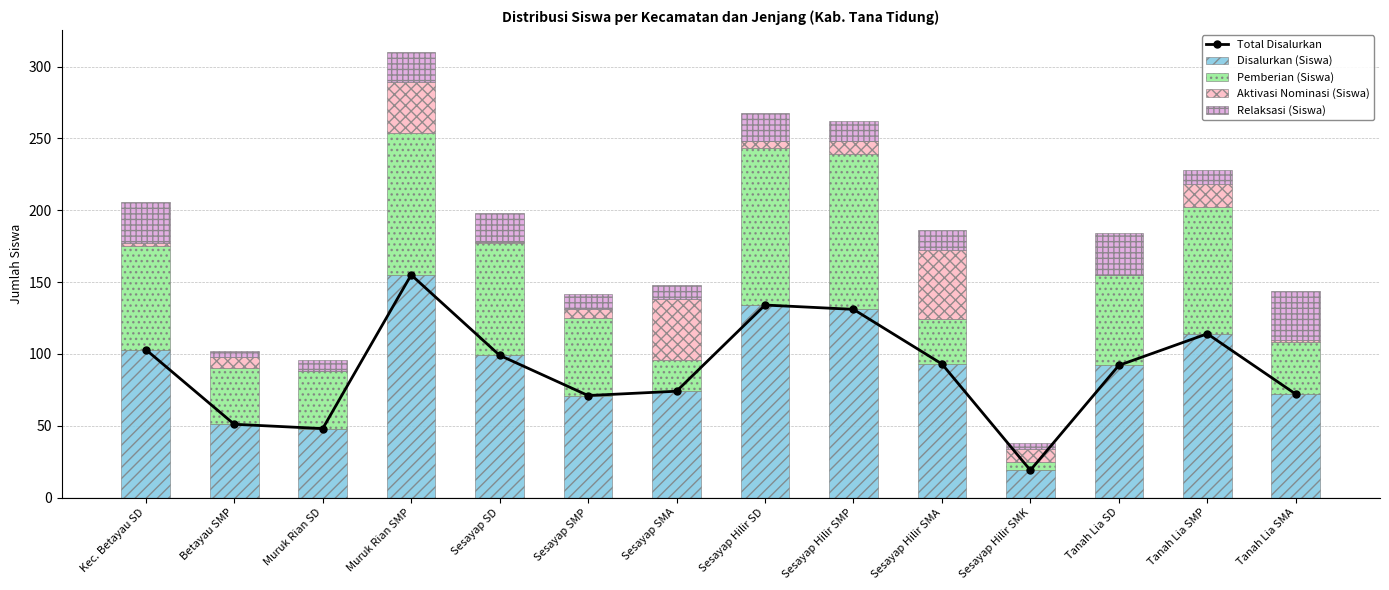

Reading left to right, list all the values displayed in this chart.

Total Disalurkan: Kec. Betayau SD=103	Betayau SMP=51	Muruk Rian SD=48	Muruk Rian SMP=155	Sesayap SD=99	Sesayap SMP=71	Sesayap SMA=74	Sesayap Hilir SD=134	Sesayap Hilir SMP=131	Sesayap Hilir SMA=93	Sesayap Hilir SMK=19	Tanah Lia SD=92	Tanah Lia SMP=114	Tanah Lia SMA=72
Disalurkan (Siswa): Kec. Betayau SD=103	Betayau SMP=51	Muruk Rian SD=48	Muruk Rian SMP=155	Sesayap SD=99	Sesayap SMP=71	Sesayap SMA=74	Sesayap Hilir SD=134	Sesayap Hilir SMP=131	Sesayap Hilir SMA=93	Sesayap Hilir SMK=19	Tanah Lia SD=92	Tanah Lia SMP=114	Tanah Lia SMA=72
Pemberian (Siswa): Kec. Betayau SD=72	Betayau SMP=39	Muruk Rian SD=40	Muruk Rian SMP=99	Sesayap SD=78	Sesayap SMP=54	Sesayap SMA=22	Sesayap Hilir SD=109	Sesayap Hilir SMP=108	Sesayap Hilir SMA=31	Sesayap Hilir SMK=6	Tanah Lia SD=63	Tanah Lia SMP=88	Tanah Lia SMA=36
Aktivasi Nominasi (Siswa): Kec. Betayau SD=2	Betayau SMP=8	Muruk Rian SD=0	Muruk Rian SMP=35	Sesayap SD=1	Sesayap SMP=6	Sesayap SMA=42	Sesayap Hilir SD=5	Sesayap Hilir SMP=9	Sesayap Hilir SMA=48	Sesayap Hilir SMK=9	Tanah Lia SD=0	Tanah Lia SMP=16	Tanah Lia SMA=2
Relaksasi (Siswa): Kec. Betayau SD=29	Betayau SMP=4	Muruk Rian SD=8	Muruk Rian SMP=21	Sesayap SD=20	Sesayap SMP=11	Sesayap SMA=10	Sesayap Hilir SD=20	Sesayap Hilir SMP=14	Sesayap Hilir SMA=14	Sesayap Hilir SMK=4	Tanah Lia SD=29	Tanah Lia SMP=10	Tanah Lia SMA=34